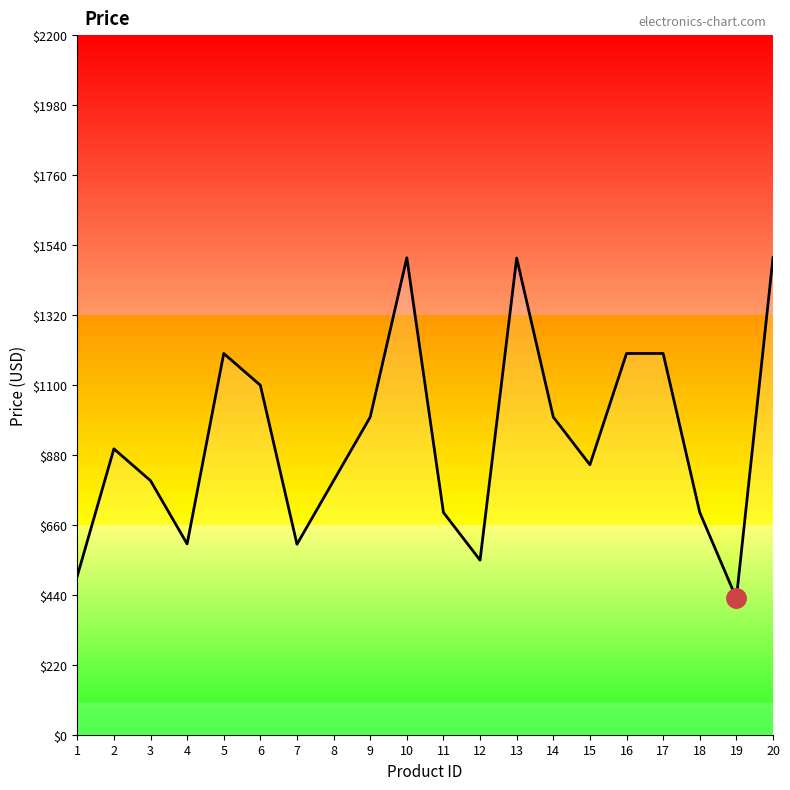

What is the maximum value shown in the chart?

1500.0